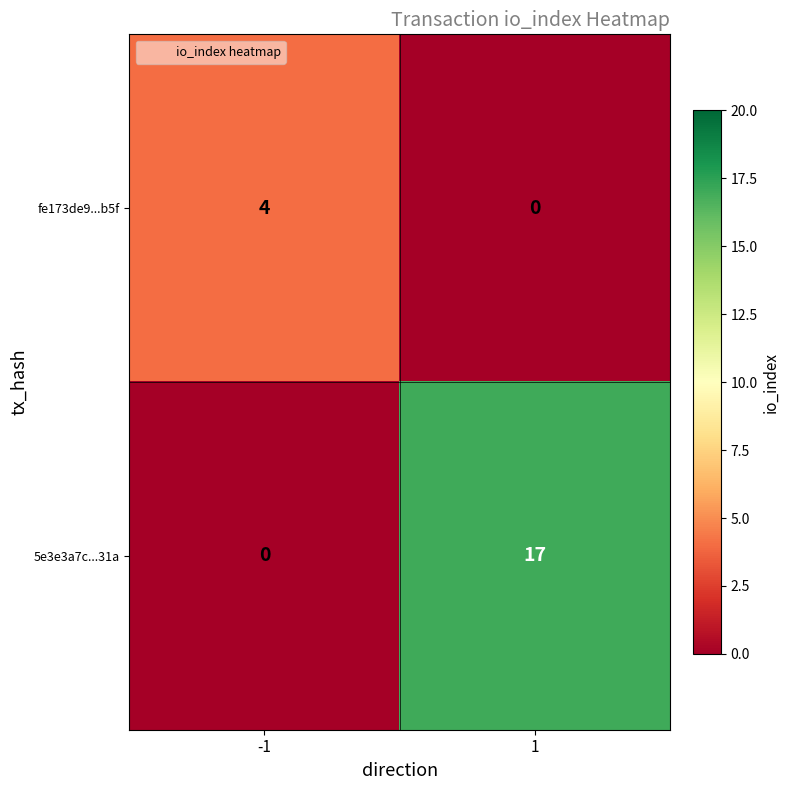

At how many categories does at least one series exceed 9?

1